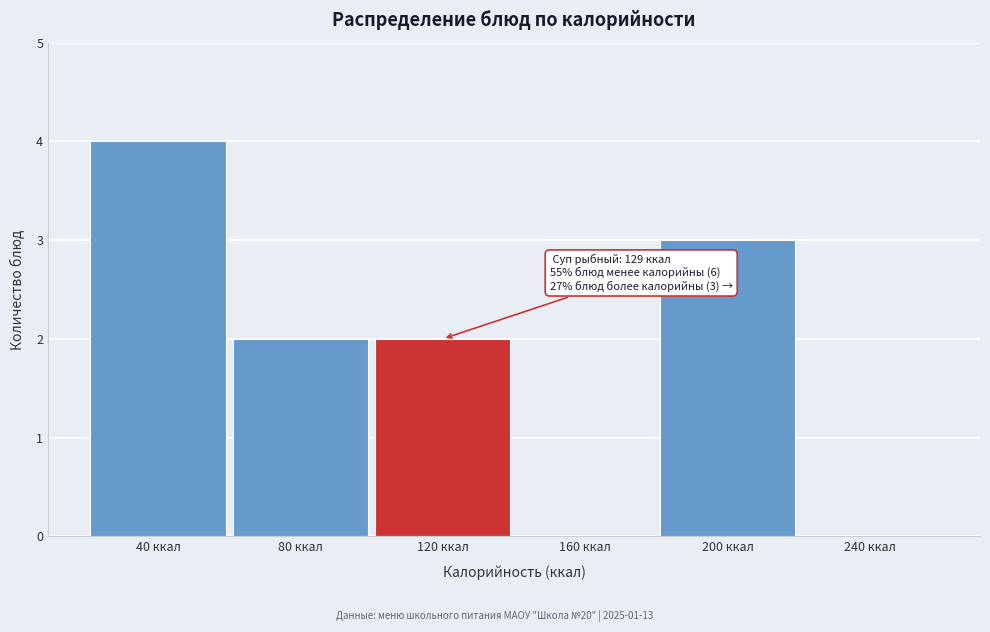

Reading left to right, transcribe all the data shown in this chart.

40 ккал=4	80 ккал=2	120 ккал=2	160 ккал=0	200 ккал=3	240 ккал=0